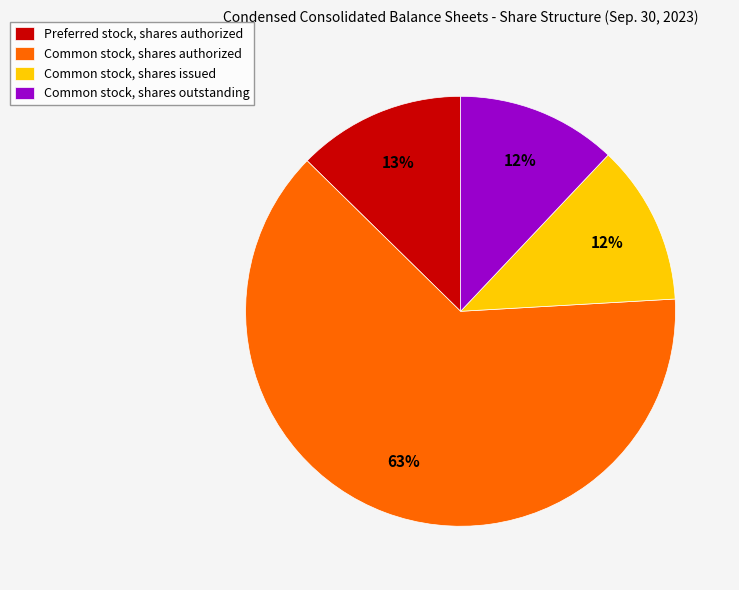

What percentage is the Common stock, shares issued slice, to the nearest percent?

12%